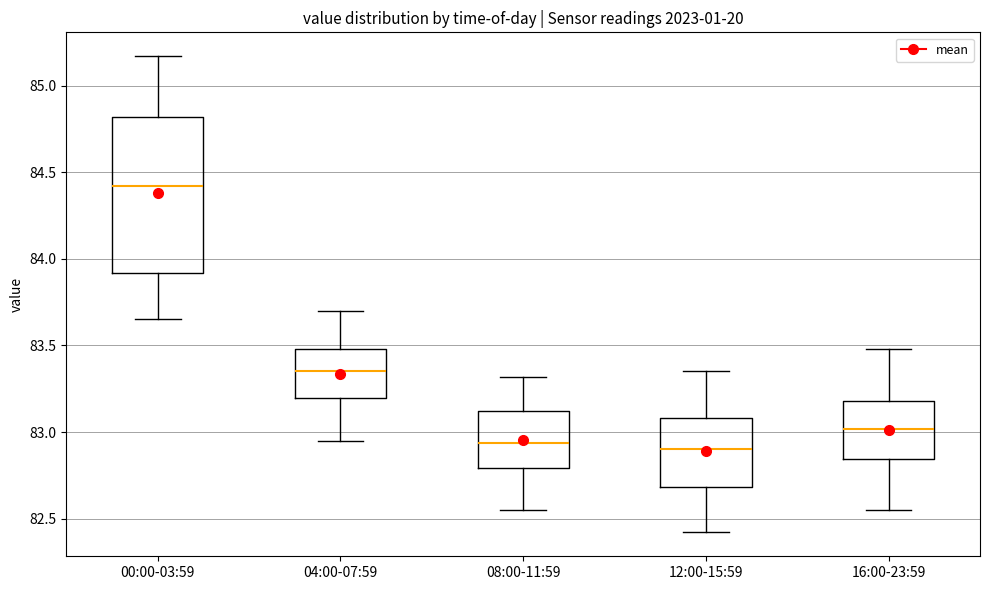

Reading left to right, read every box against the y-axis: the position of its median line, the range the box covers, and the ends of its whiskers. The values are not printed on the chart, so give them approximately, as read against the axis.

00:00-03:59: median 84.40, box 83.90 to 84.80, whiskers 83.65 to 85.15
04:00-07:59: median 83.35, box 83.20 to 83.50, whiskers 82.95 to 83.70
08:00-11:59: median 82.95, box 82.80 to 83.10, whiskers 82.55 to 83.30
12:00-15:59: median 82.90, box 82.70 to 83.10, whiskers 82.40 to 83.35
16:00-23:59: median 83.00, box 82.85 to 83.20, whiskers 82.55 to 83.50